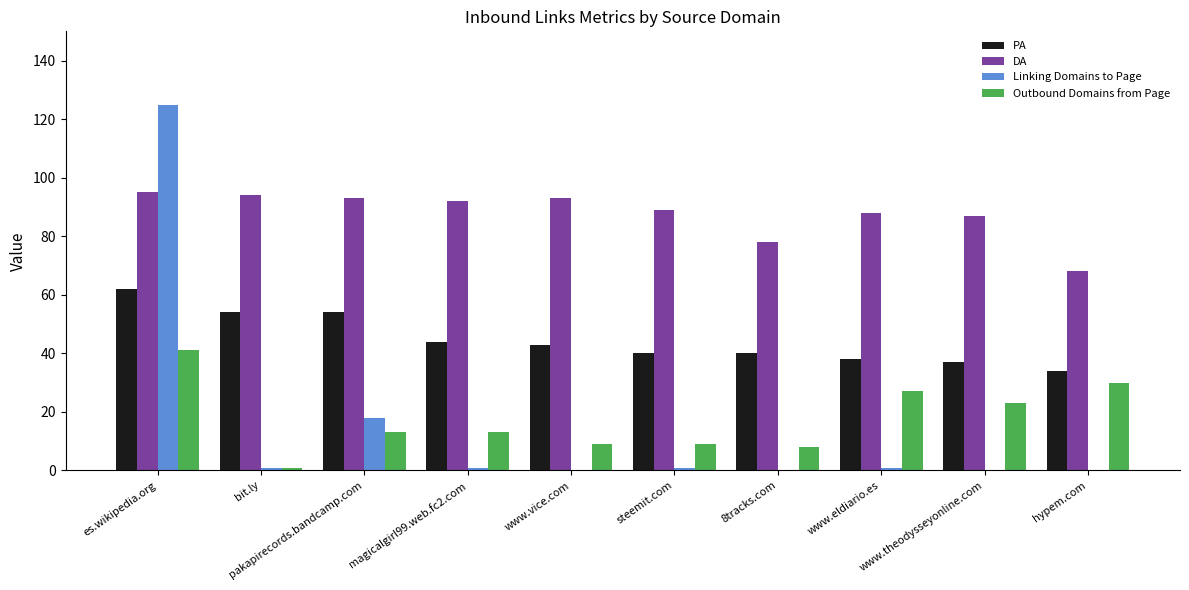

What are all the series names shown in the legend?

PA, DA, Linking Domains to Page, Outbound Domains from Page